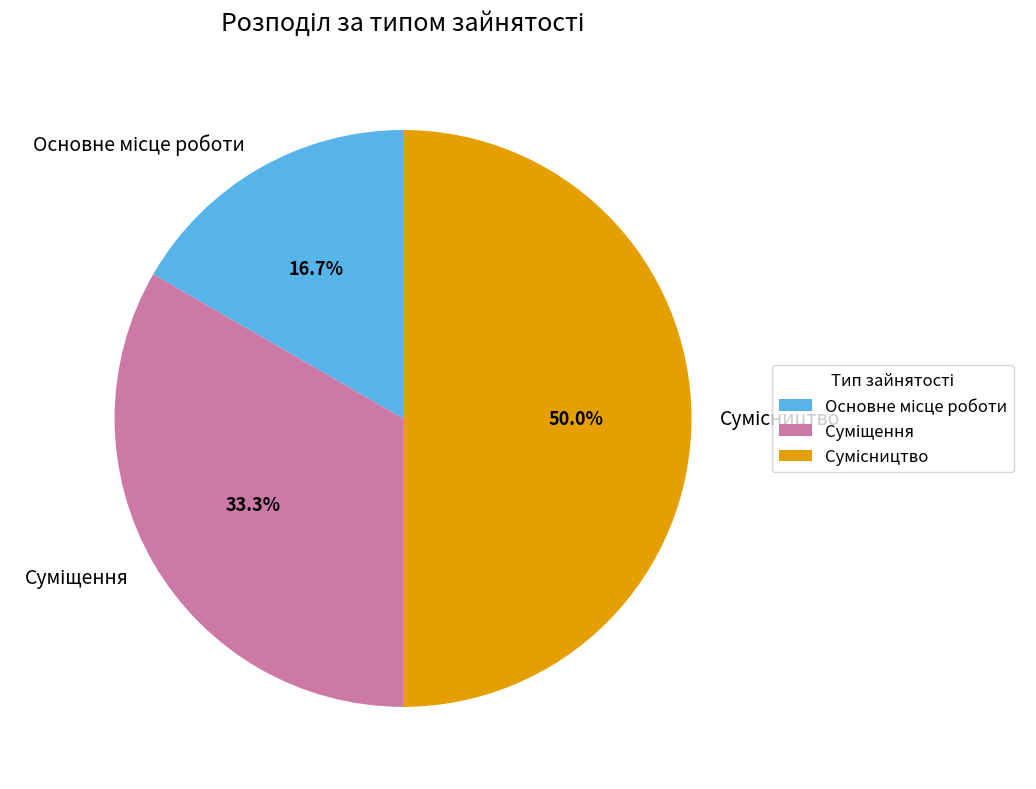

Approximately how many times larger is the value at Сумісництво compared to Суміщення?

1.5